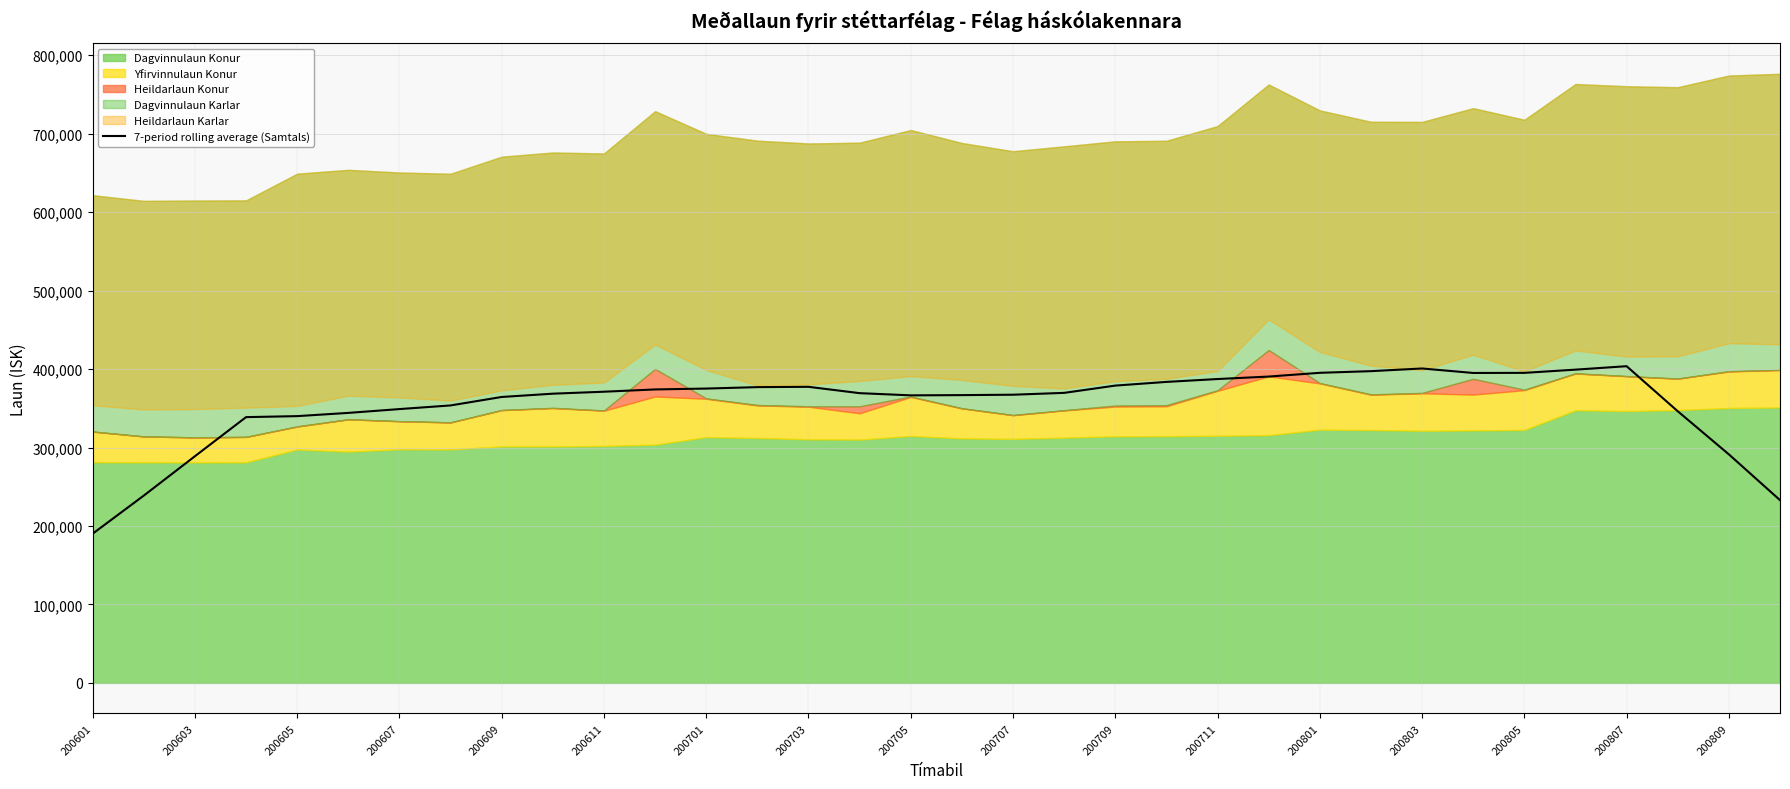

How many data points are less than 369631?

17